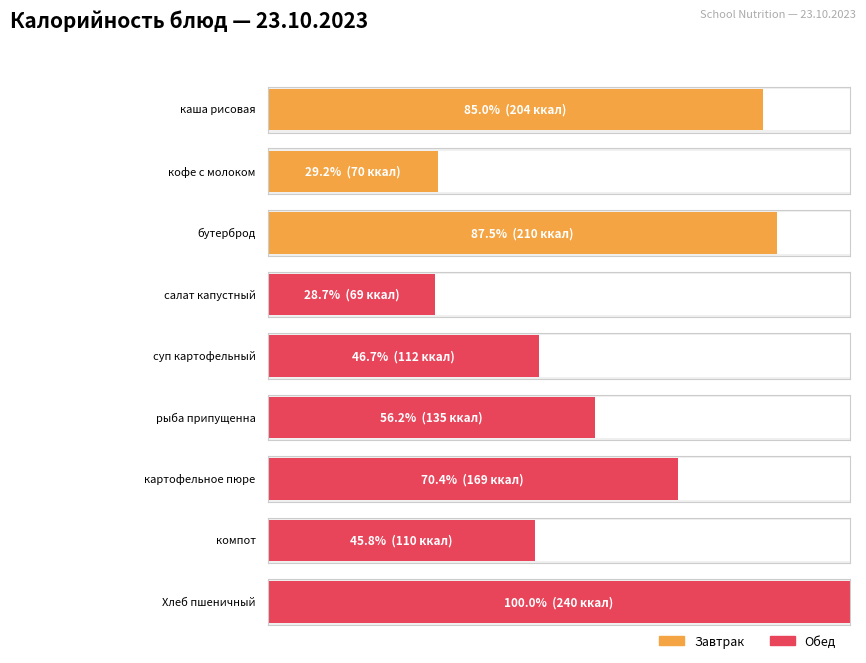

How many values are below 135?

4